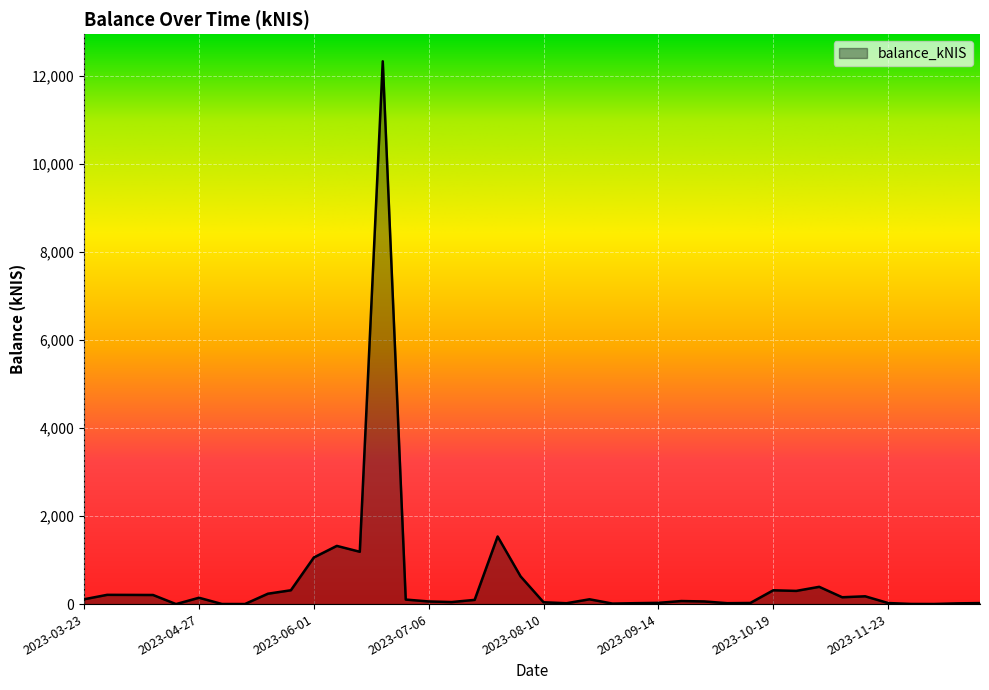

What is the maximum value shown in the chart?

12336.4